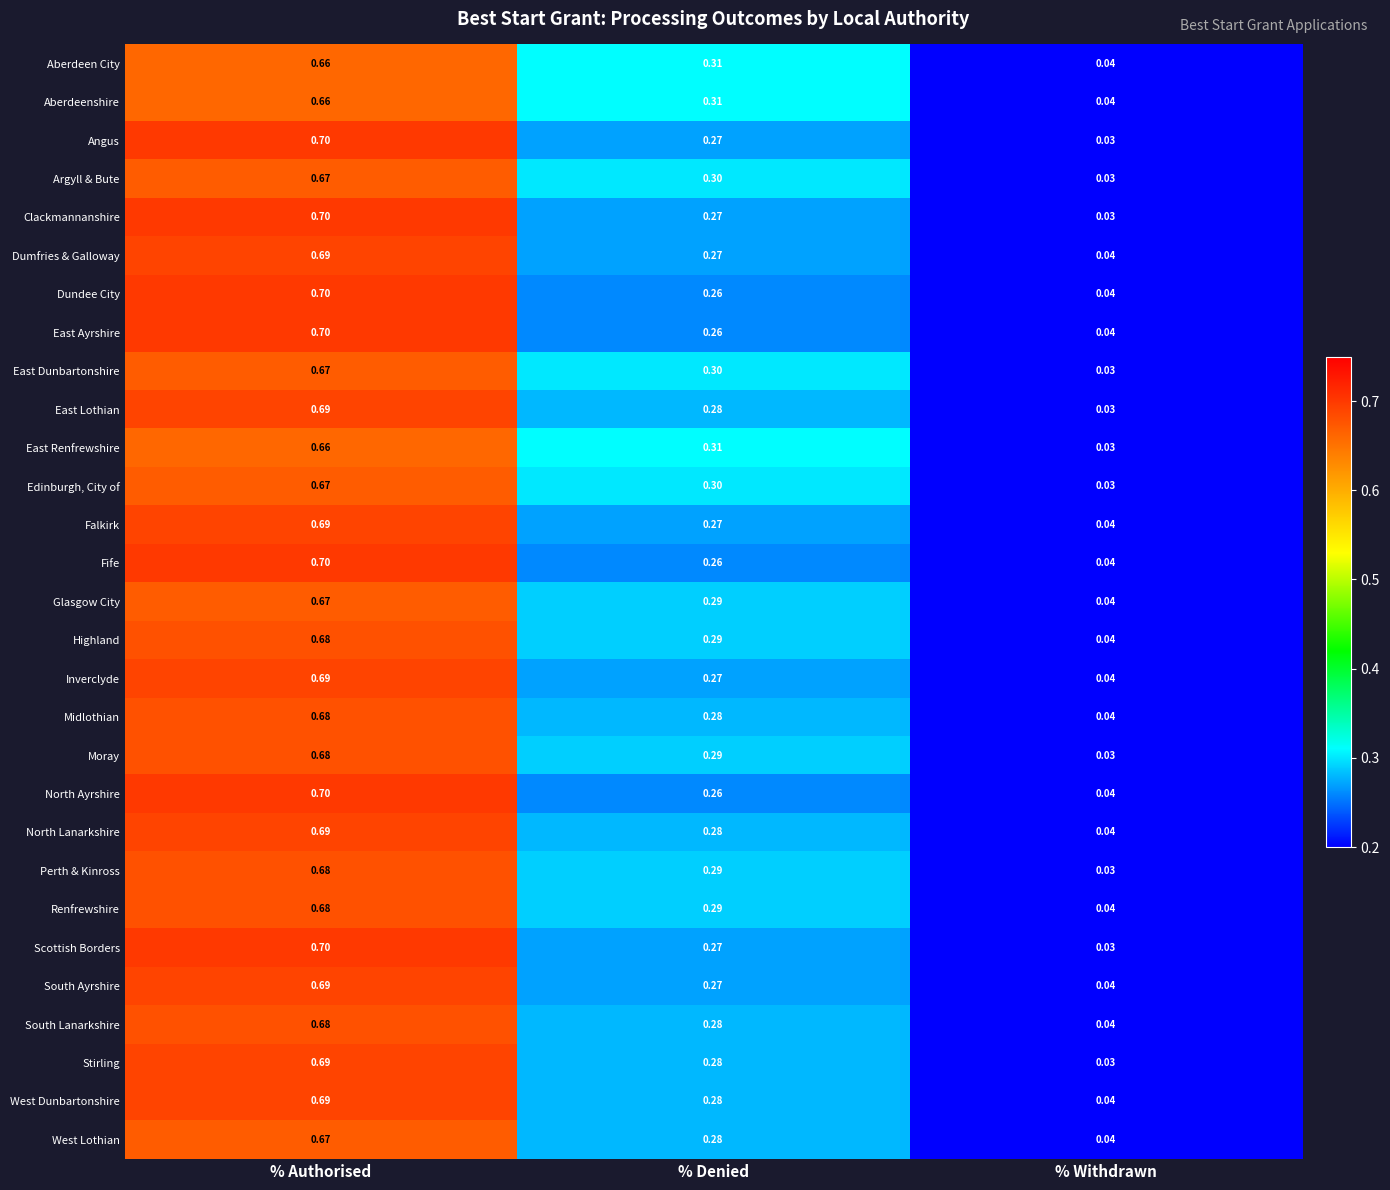

At which category is the sum across all series the highest?

% Authorised